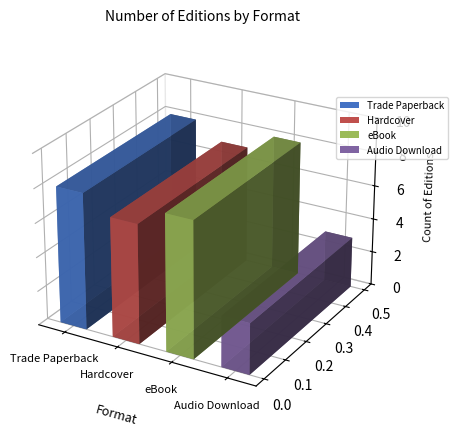

Read the eBook value at Book Club.

7